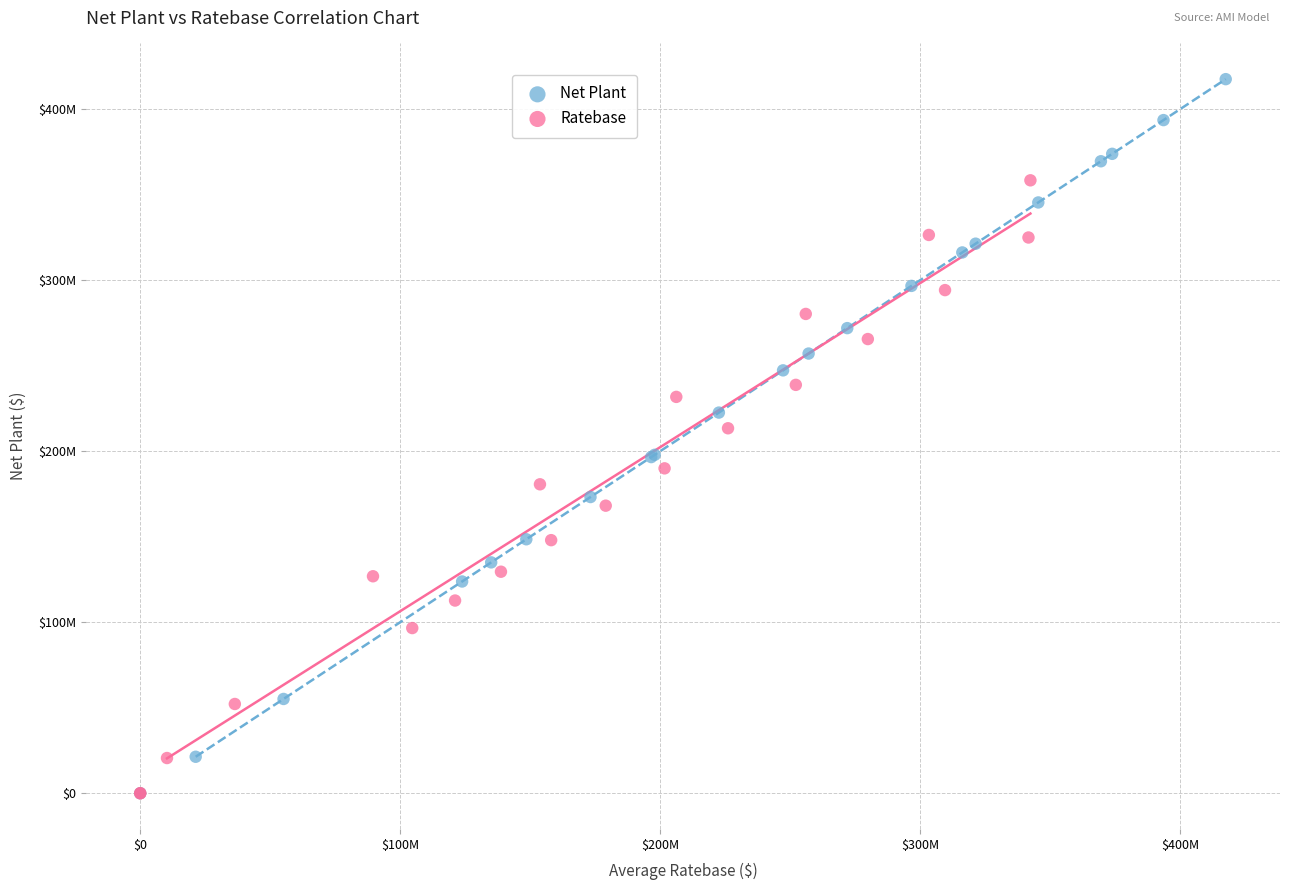

Which series reaches the maximum Y coordinate?

Net Plant